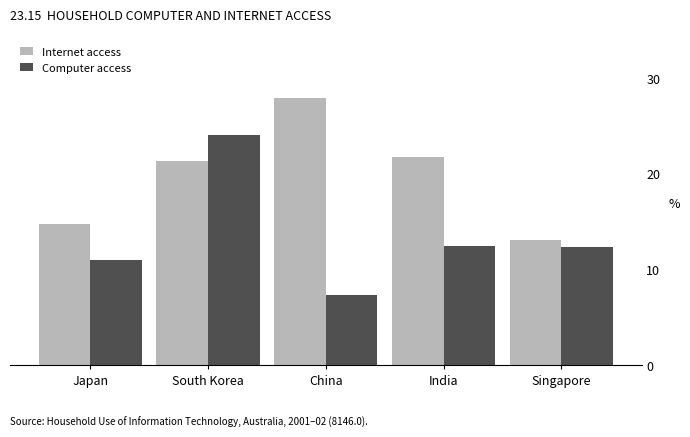

Is it true that Internet access equals 14.8 at Japan?

True